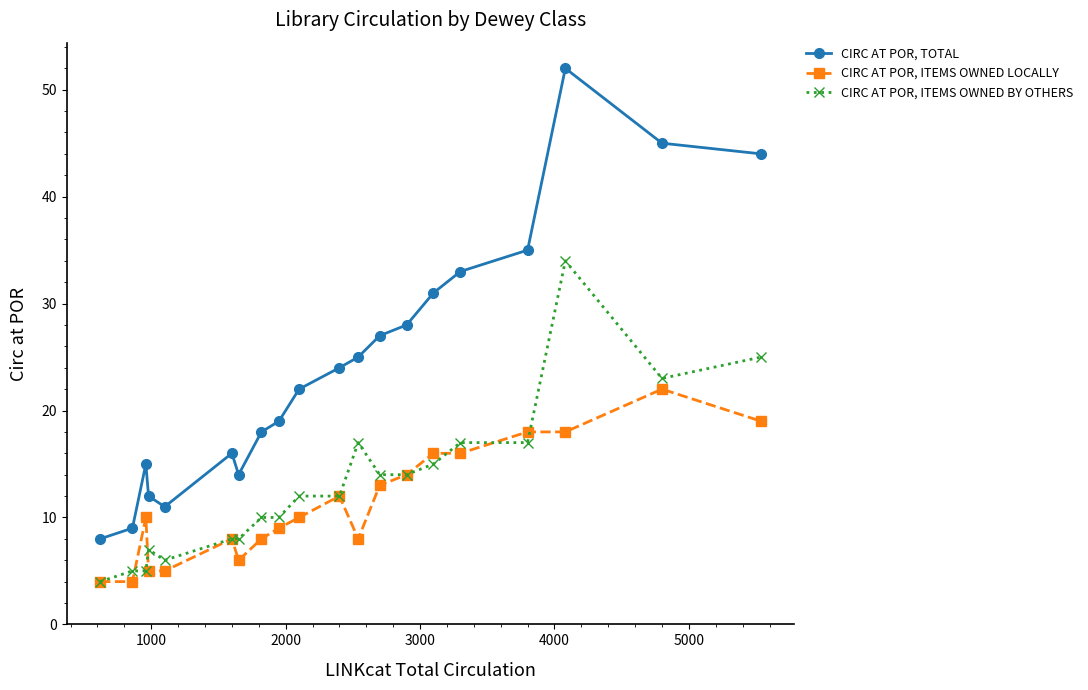

List the series in order of their peak value, highest first.

CIRC AT POR, TOTAL, CIRC AT POR, ITEMS OWNED BY OTHERS, CIRC AT POR, ITEMS OWNED LOCALLY